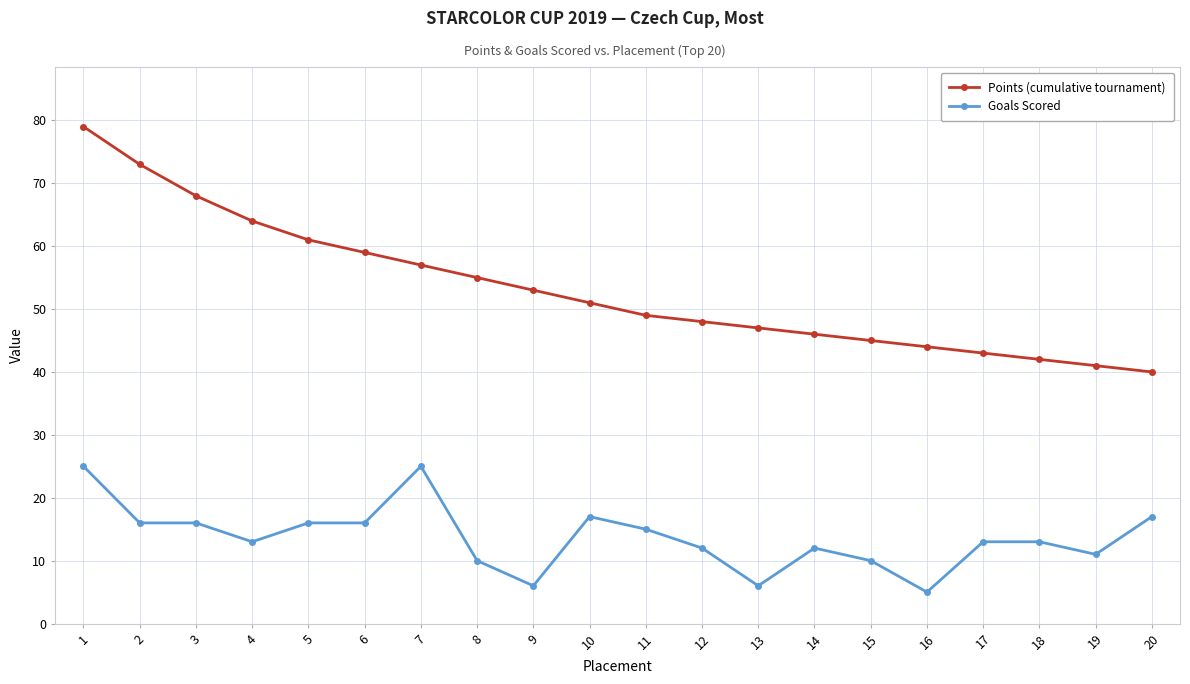

The value of Points (cumulative tournament) at 15 is 45. True or false?

True